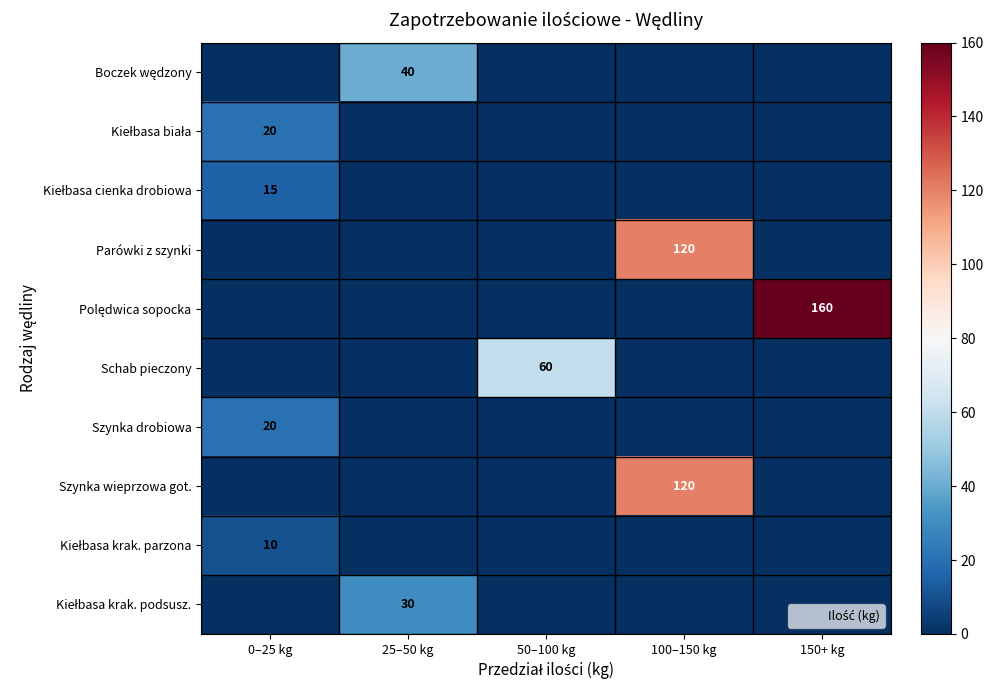

True or false: Boczek wędzony has a value of 25 at 25–50 kg.

False